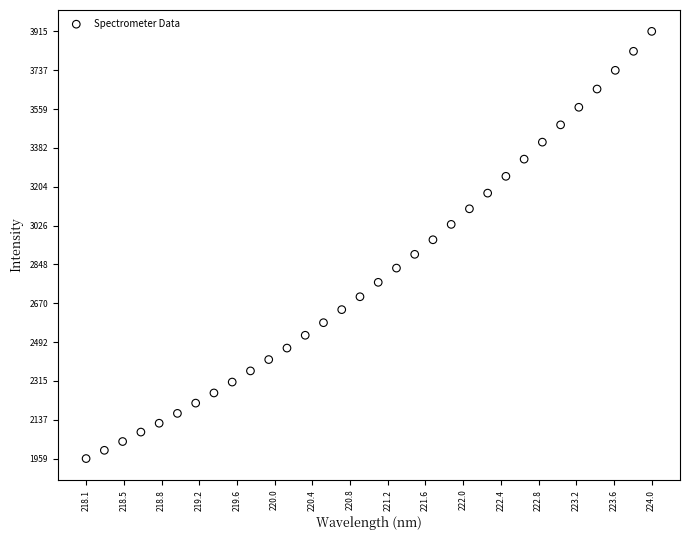

What is the range of X values (max minus min)?

5.9